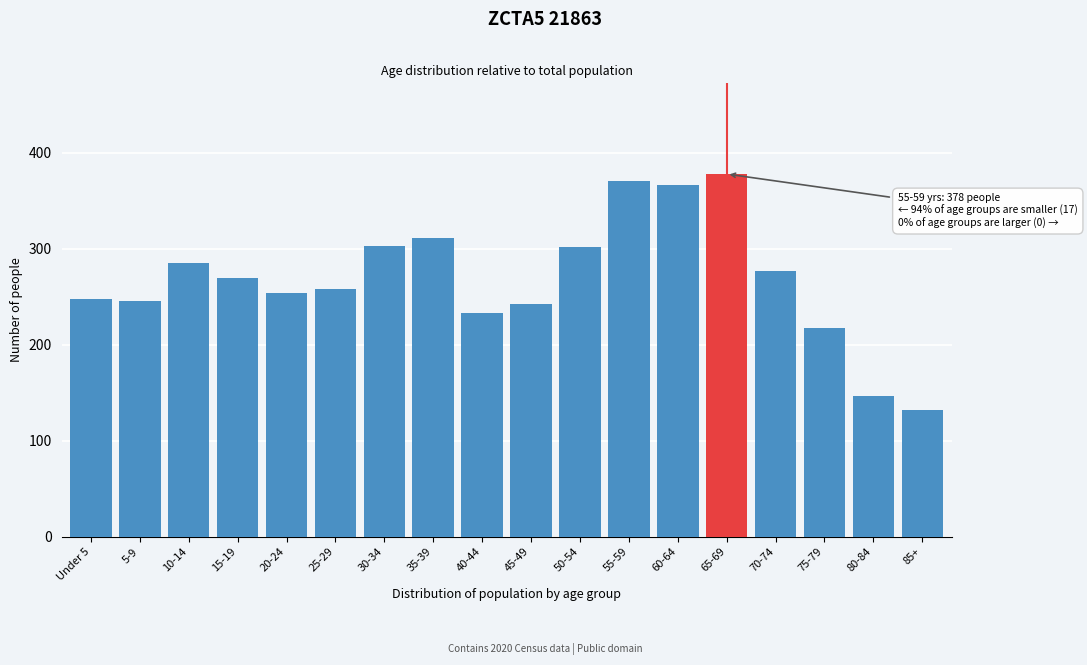

Between 45-49 and 80-84, which is larger?

45-49